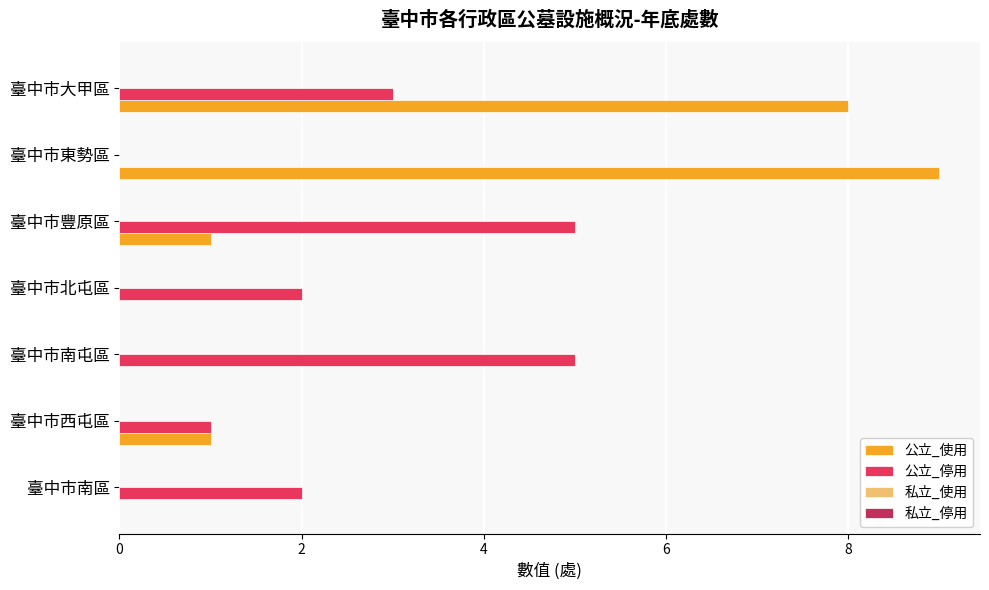

What is the greatest value displayed?

9